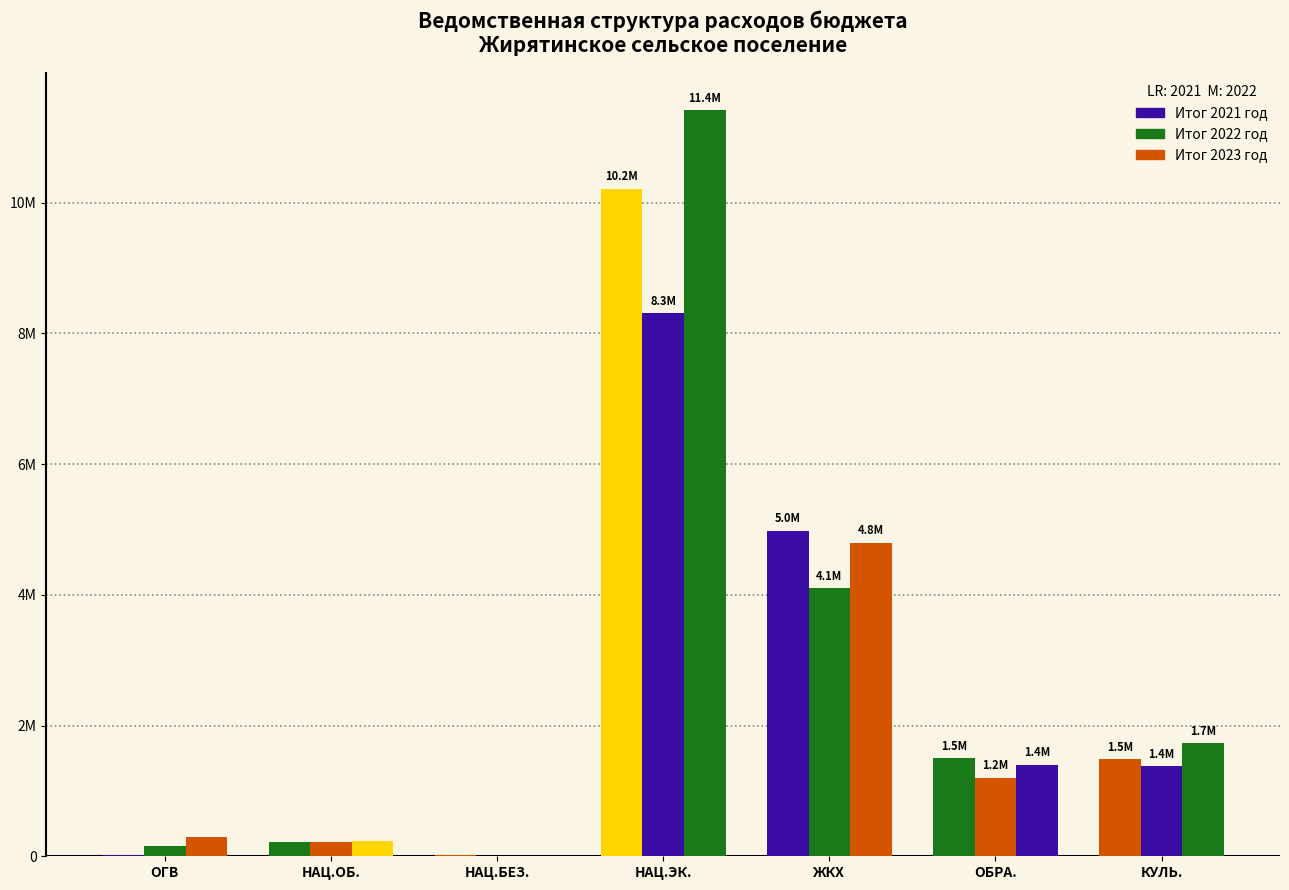

What is the label of the 4th bar from the right?

НАЦ.ЭК.